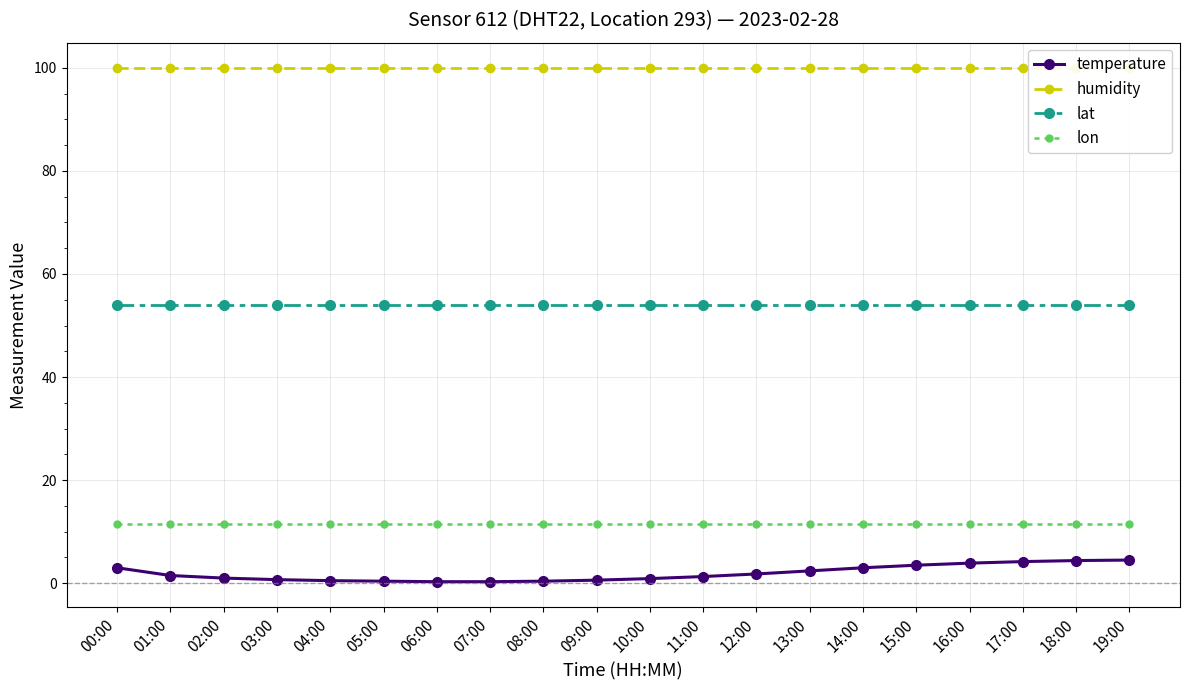

The value of temperature at 04:00 is 0.5. True or false?

True